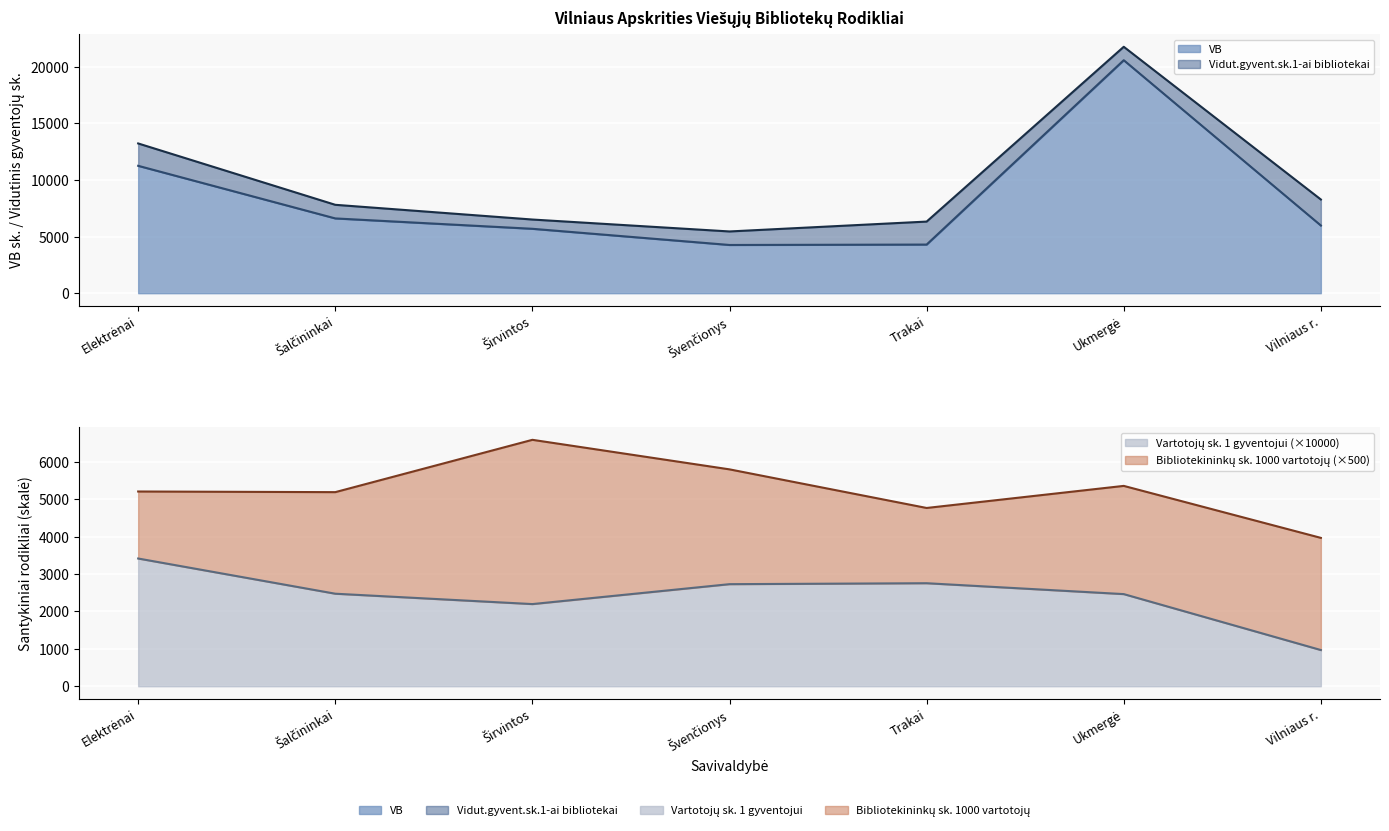

Is it true that Vartotojų sk. 1 gyventojui equals 810.4 at Šalčininkai?

False